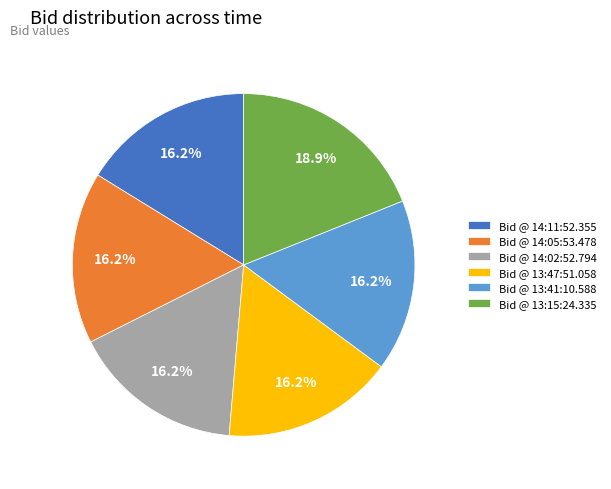

How many slices are in this pie chart?

6